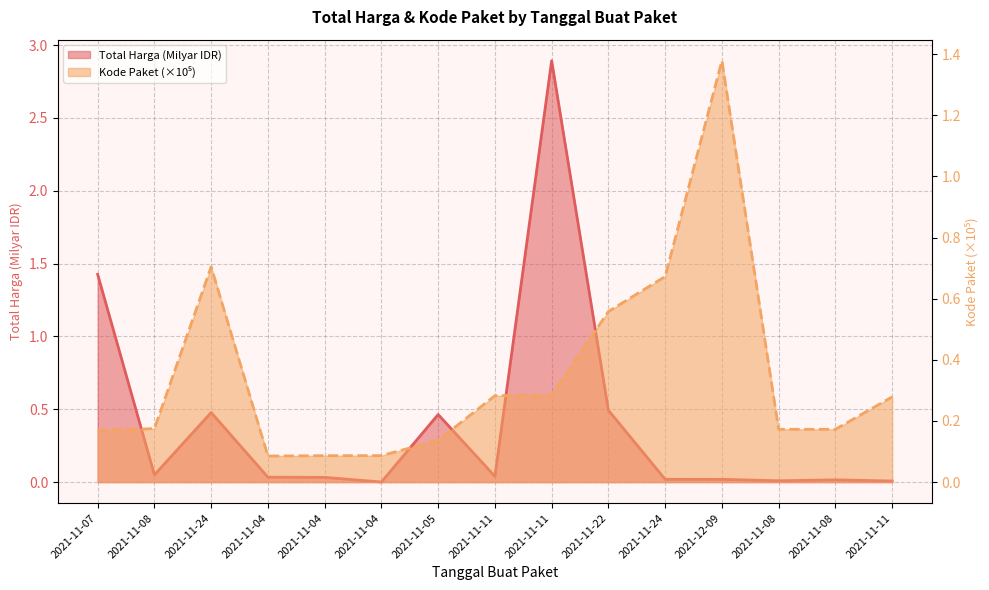

How many data points does each series have?

15